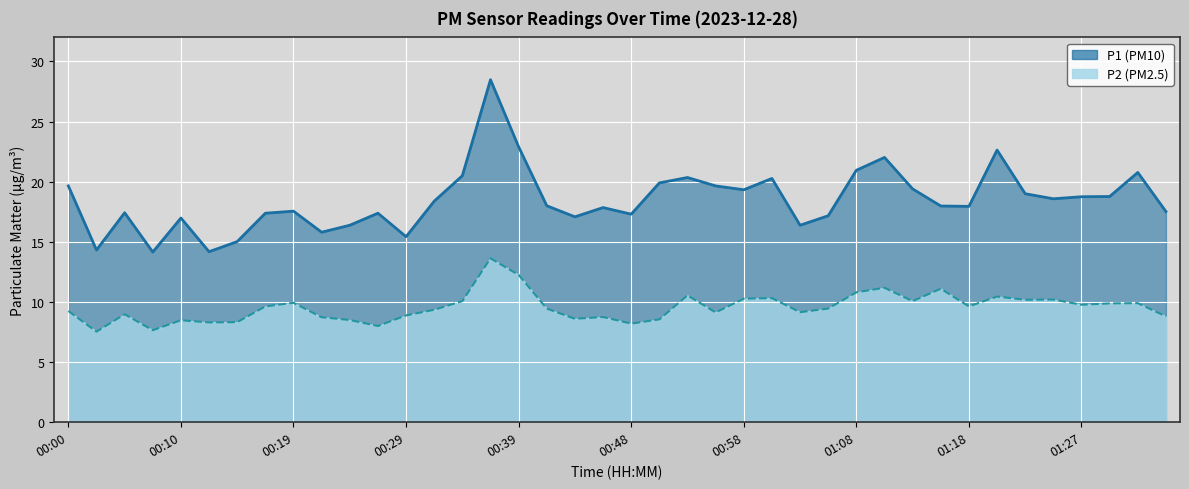

True or false: P1 and P2 intersect in this chart.

False